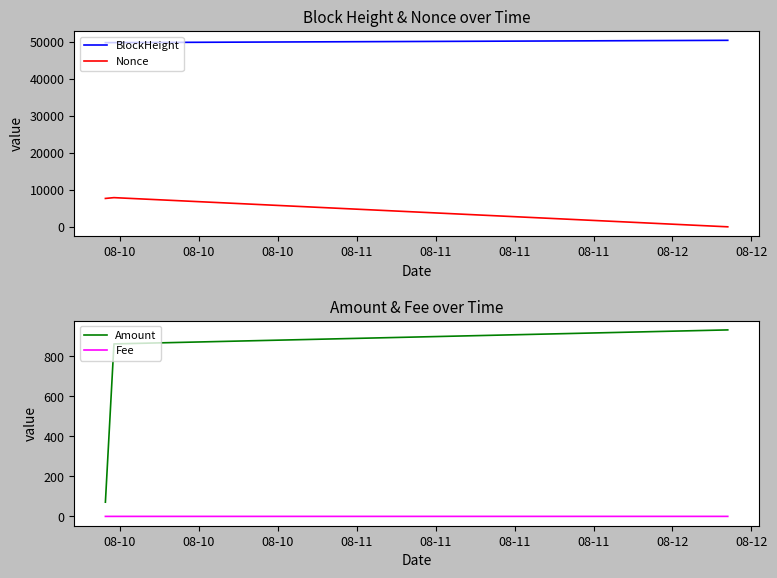

What is the difference between the maximum and minimum values in the Nonce series?

7891